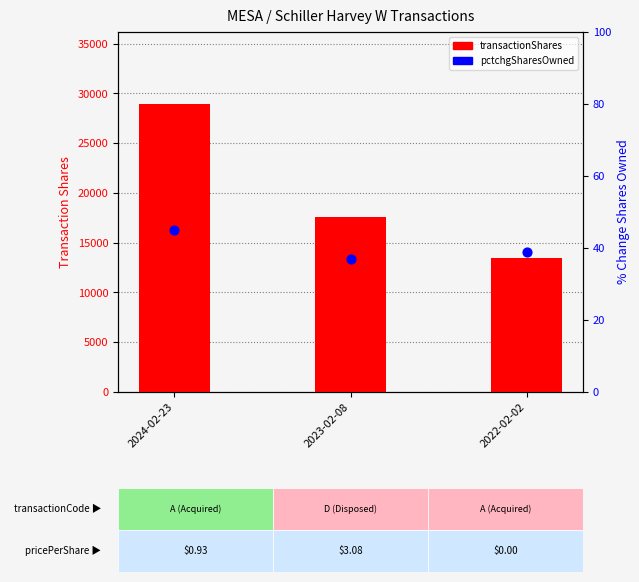

Which series has the largest total across all categories?

transactionShares